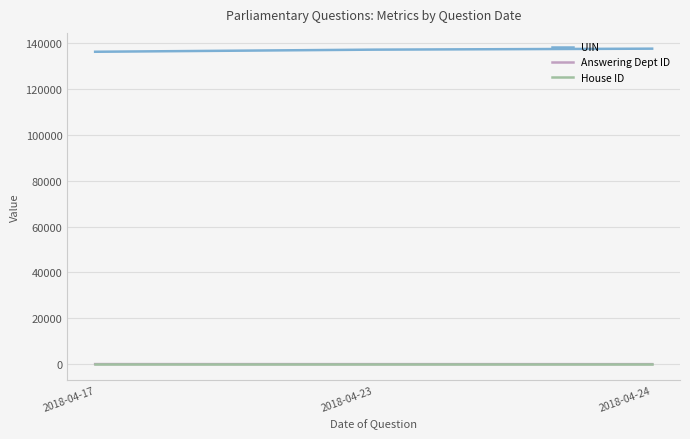

The House ID series shows 1.0 at 2018-04-17. True or false?

True